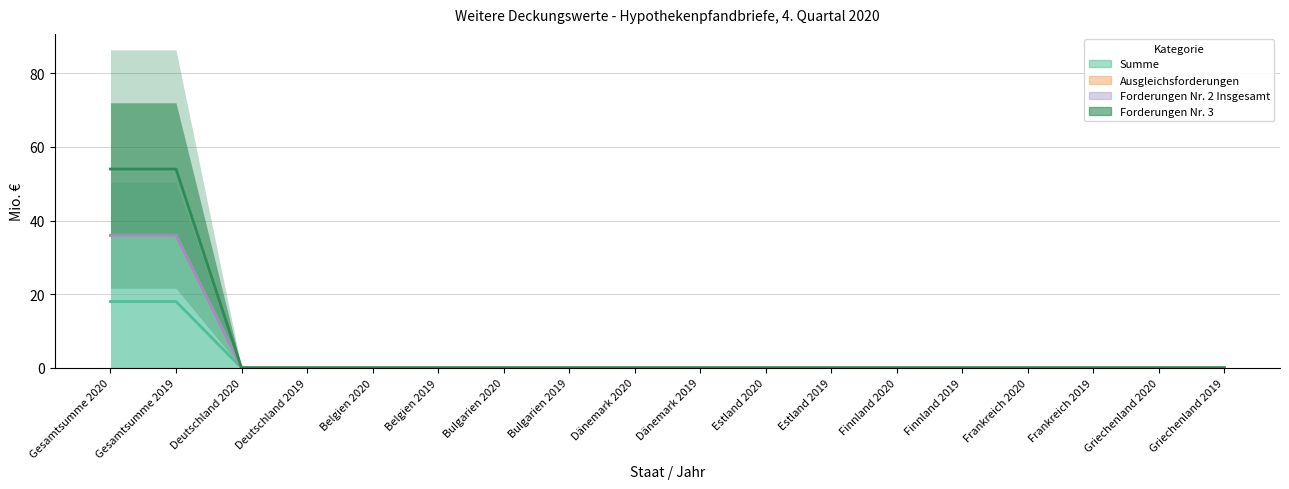

At Finnland 2020, list the series in order from largest to smallest.

Summe, Forderungen Nr. 3